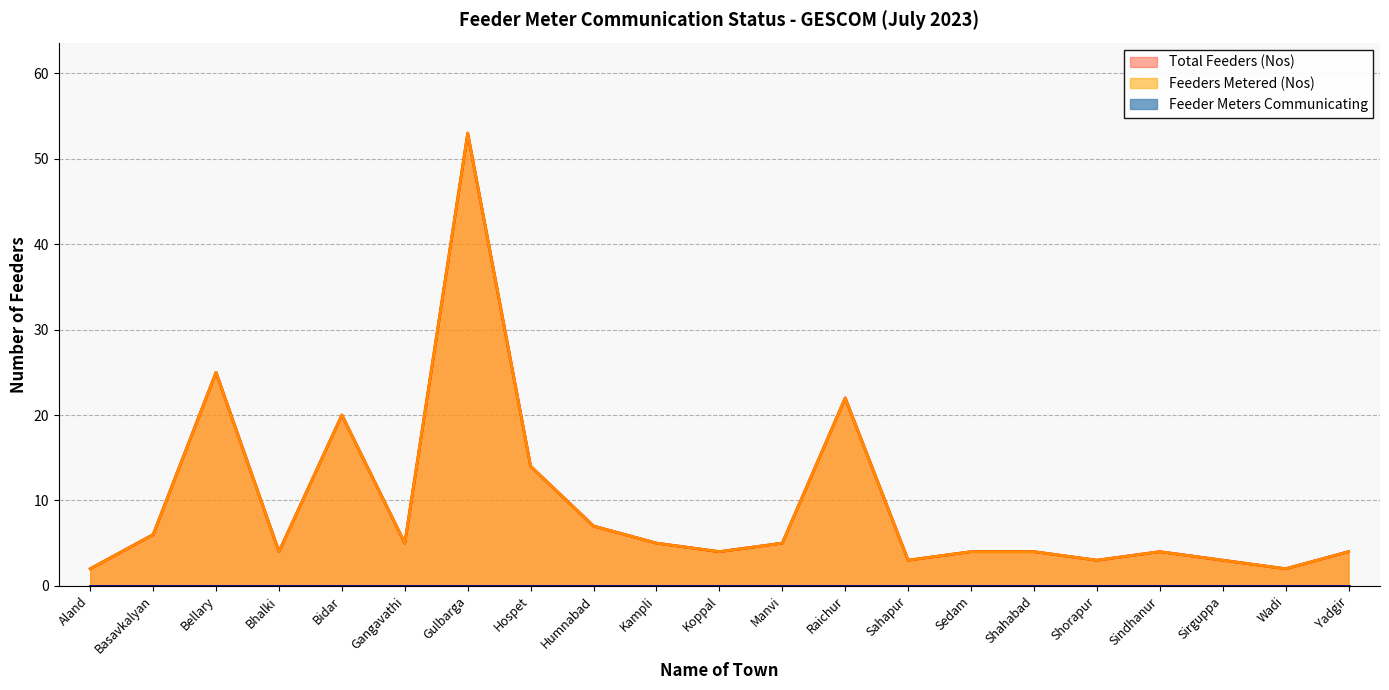

True or false: Feeders Metered (Nos) and Total Feeders (Nos) intersect in this chart.

False